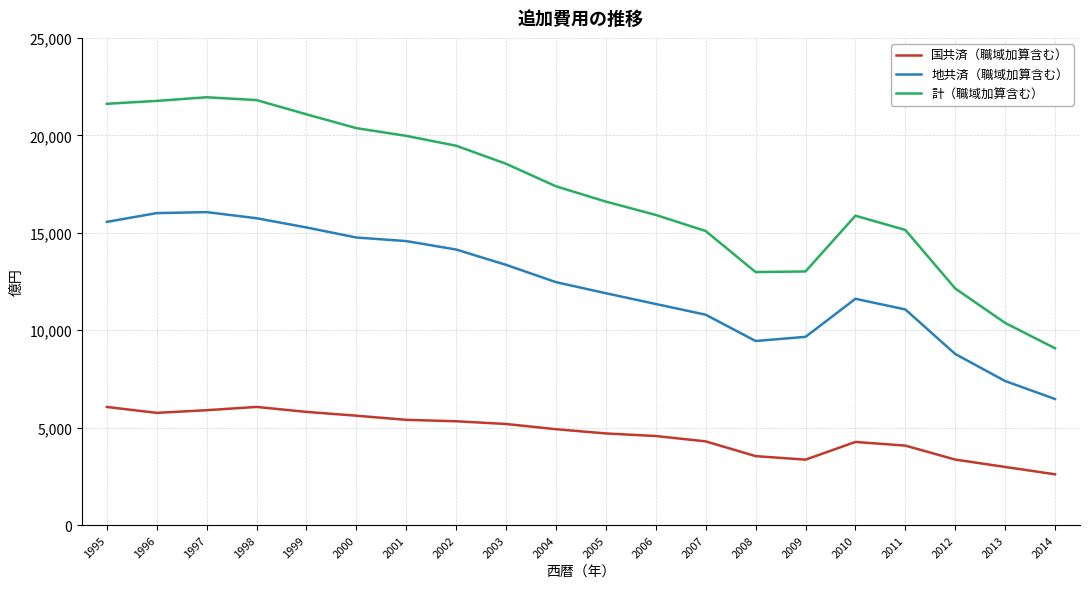

Which series has the largest total across all categories?

計（職域加算含む）